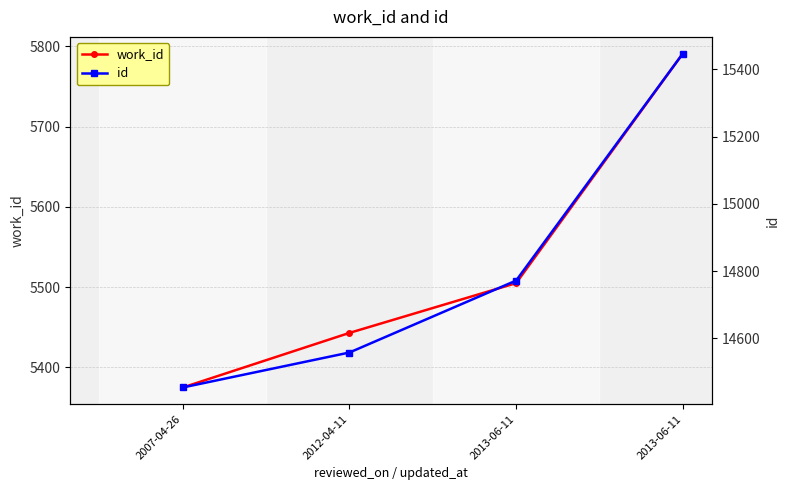

Reading right to left, transcribe all the data shown in this chart.

work_id: 5791	5505	5443	5375
id: 15447	14772	14558	14454